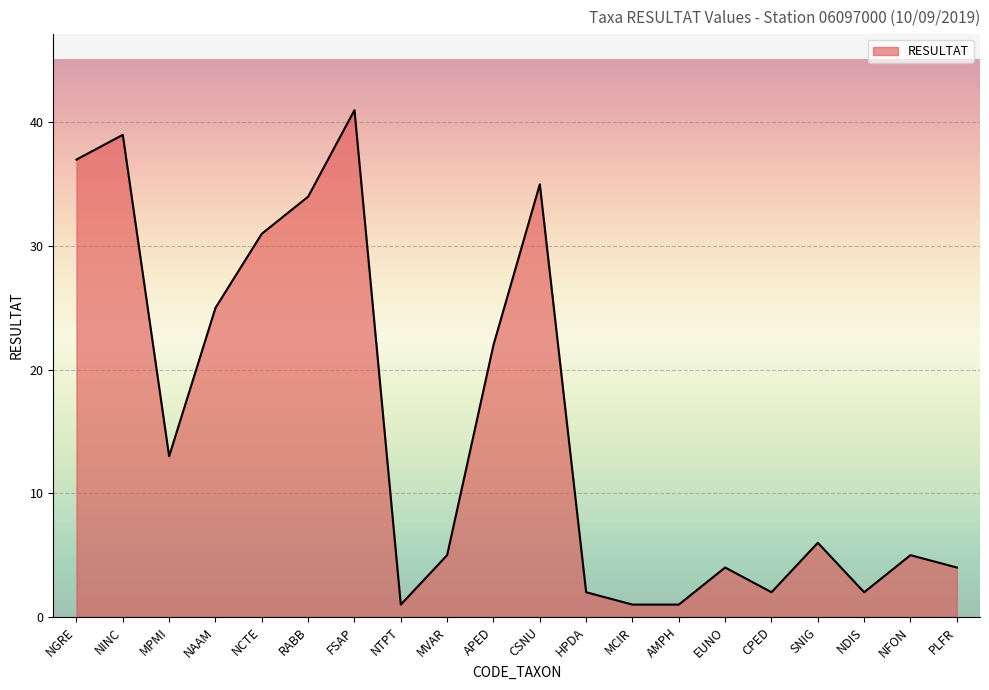

What is the sum of the values at NINC and NTPT?

40